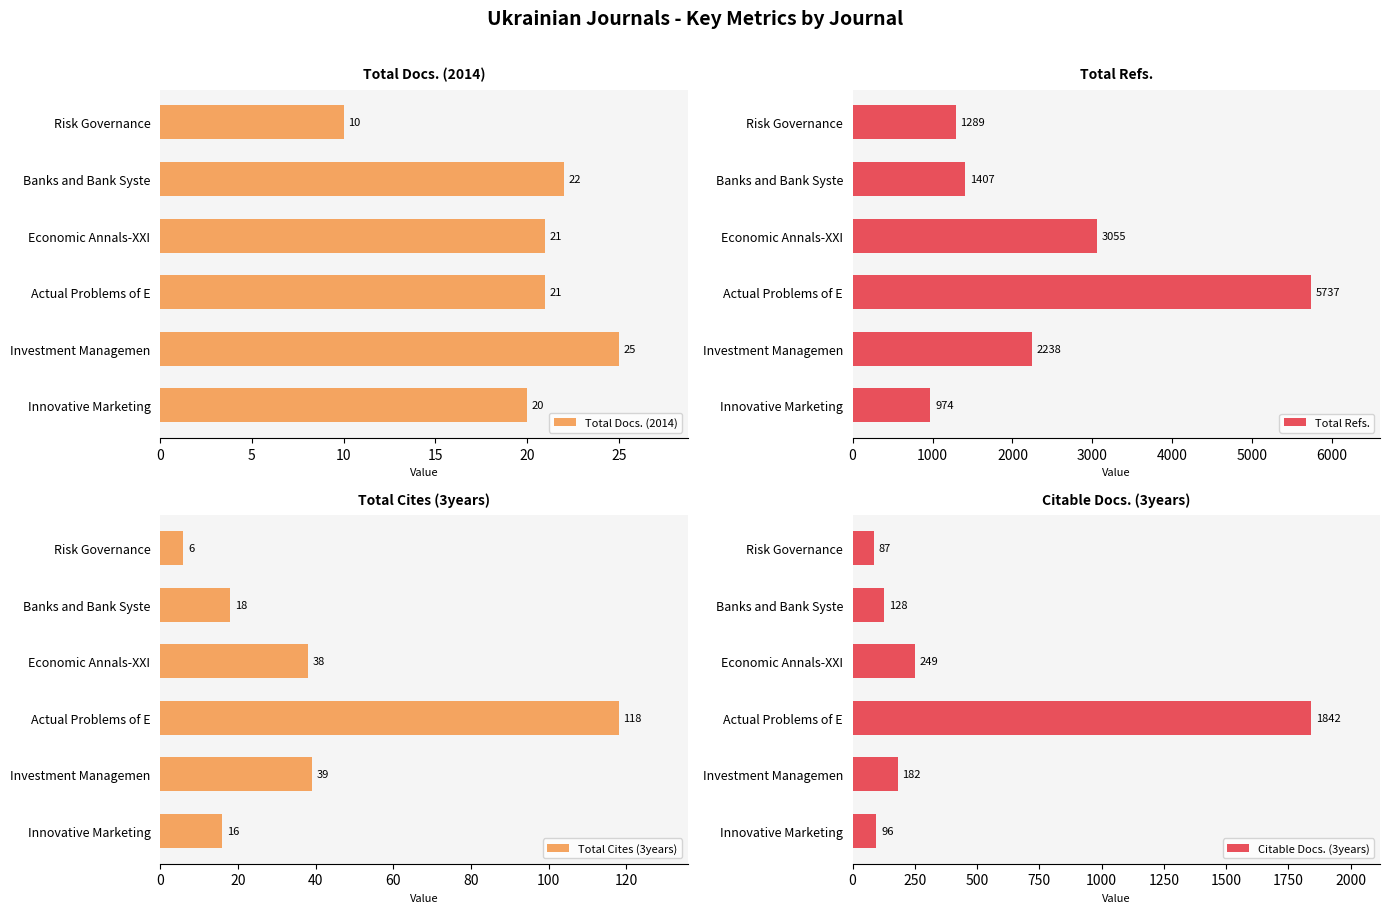

What is the smallest value displayed?

6